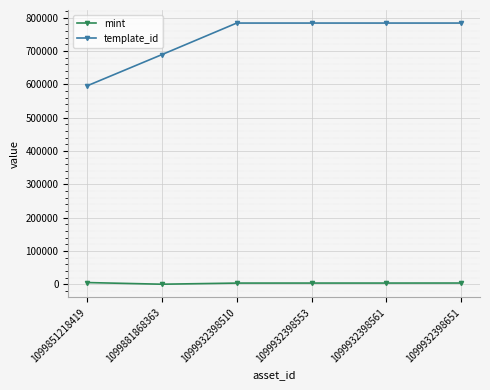

What is the difference between the template_id values at 1099851218419 and 1099932398561?

188421